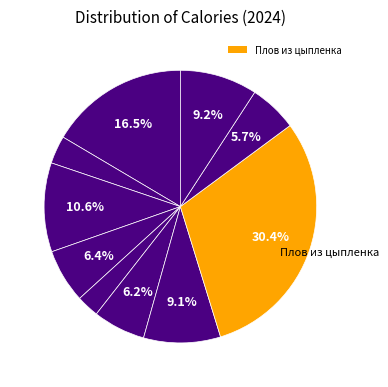

Count the number of slices in the pie.

10